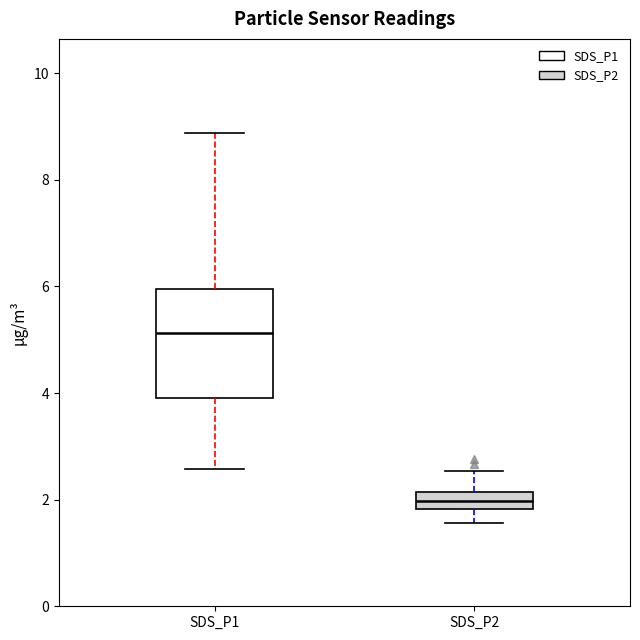

Which box has the lowest median line?

SDS_P2